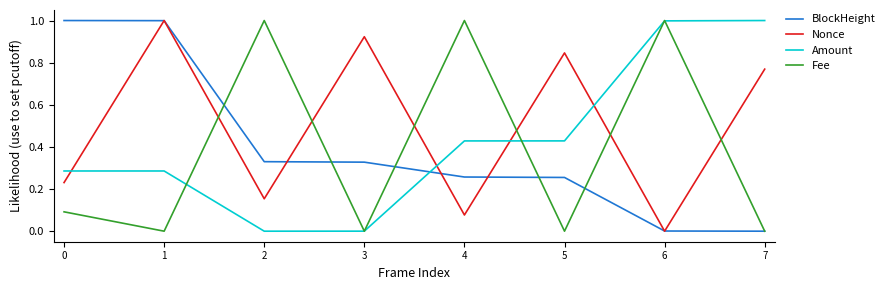

At how many categories does at least one series exceed 0?

8